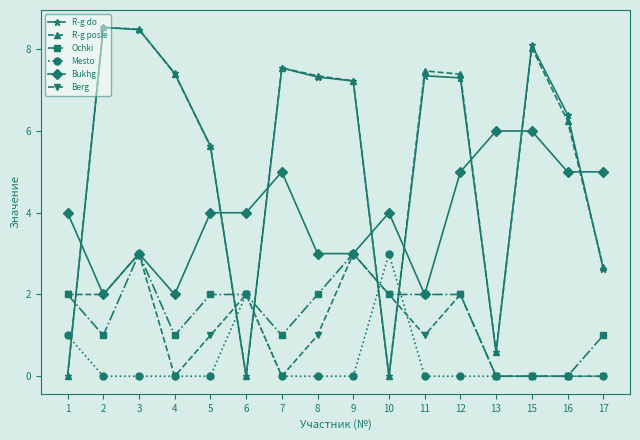

True or false: Mesto and Bukhg cross at least once.

False